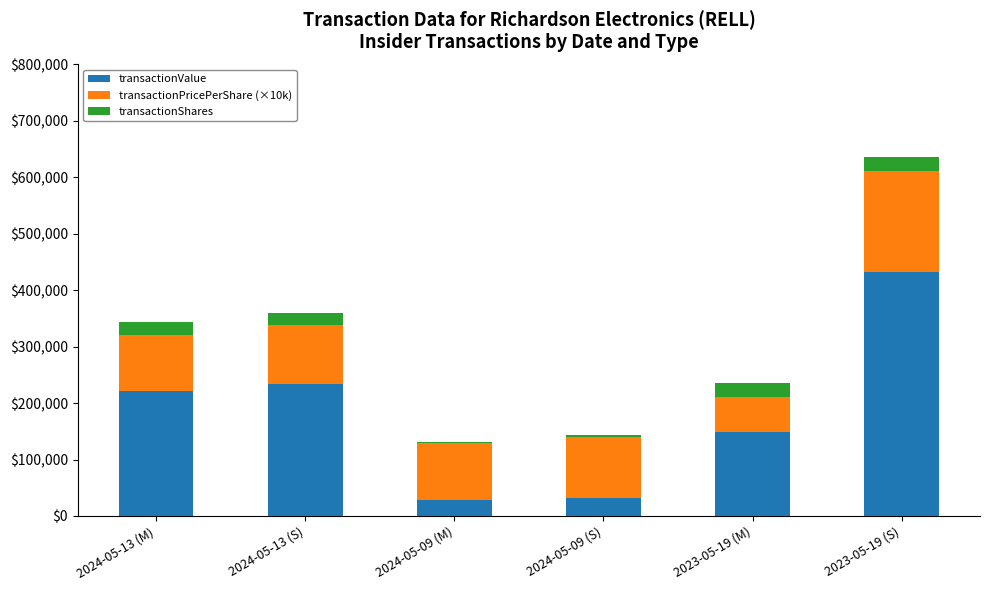

What is the total value across all series at 2024-05-13 (S)?

360482.0